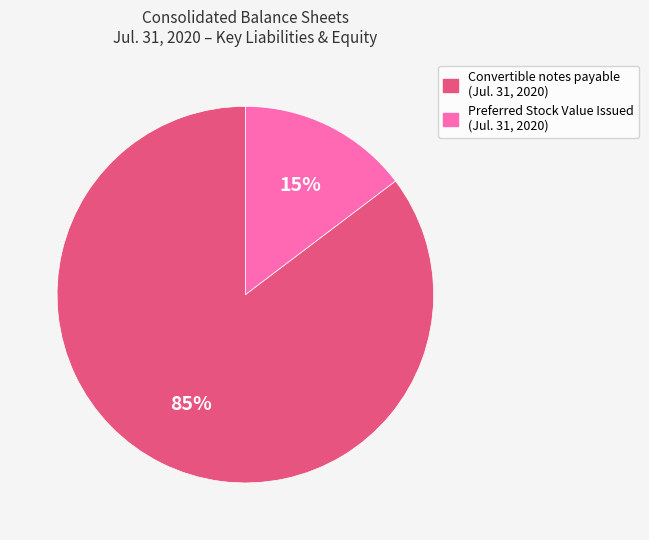

Is there a majority slice in this chart?

Yes